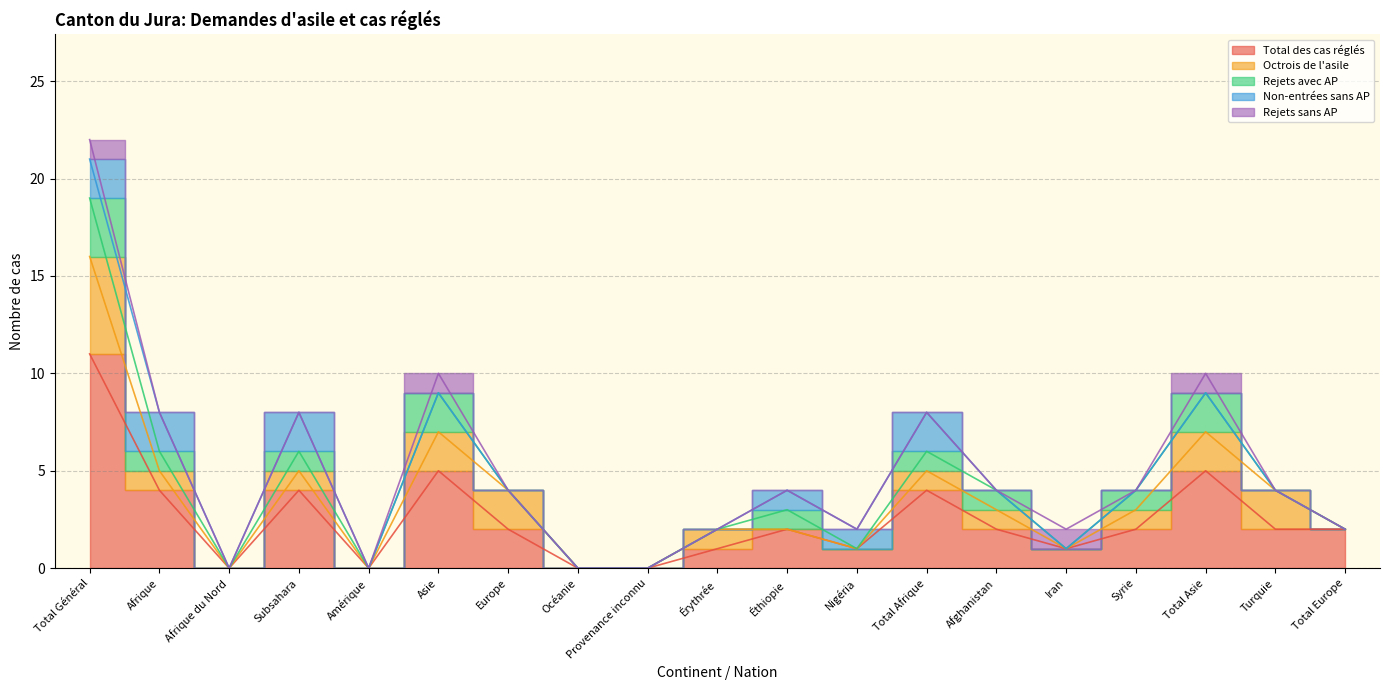

What are all the series names shown in the legend?

Total des cas réglés, Octrois de l'asile, Rejets avec AP, Non-entrées sans AP, Rejets sans AP